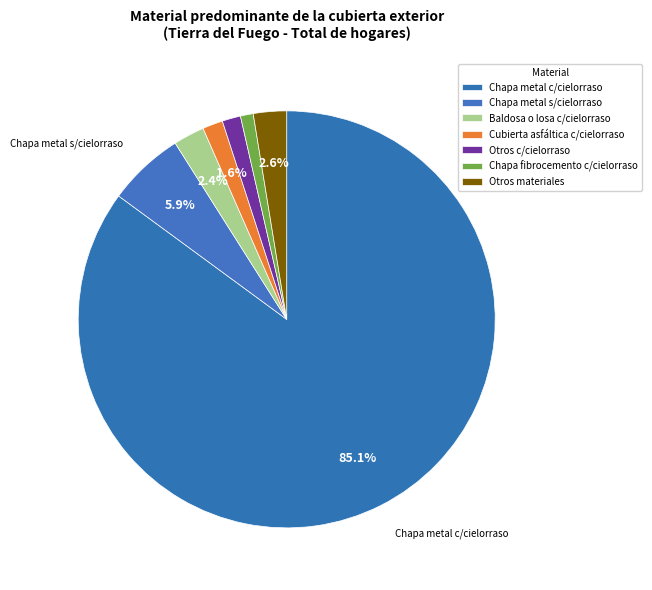

Count the number of slices in the pie.

7